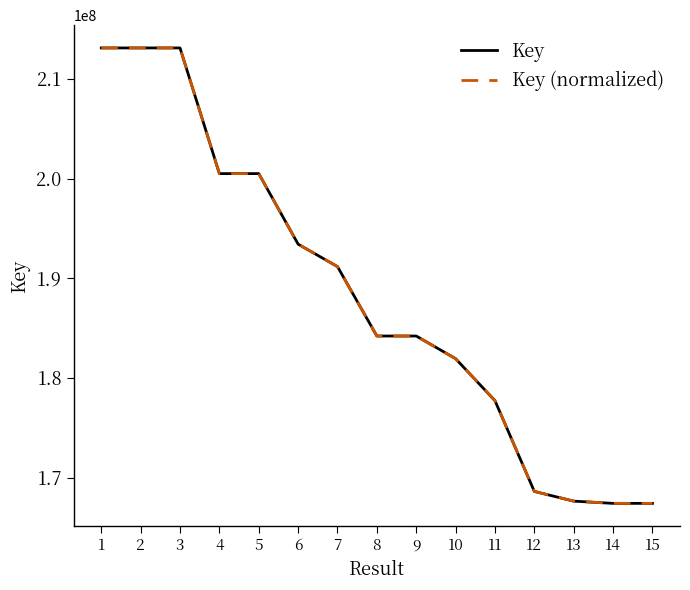

The Key series shows 167415842 at 14. True or false?

True